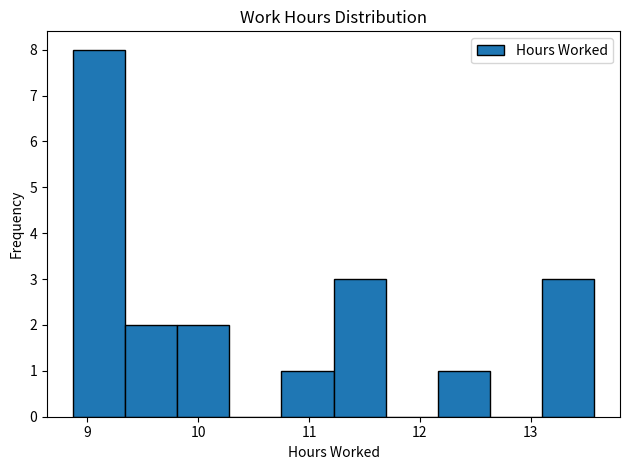

How tall is the bar that spans 9.34 to 9.81 on the x-axis? Neither the bar edges nor the heights are printed on the chart, so give them approximately, as read against the axes.

2